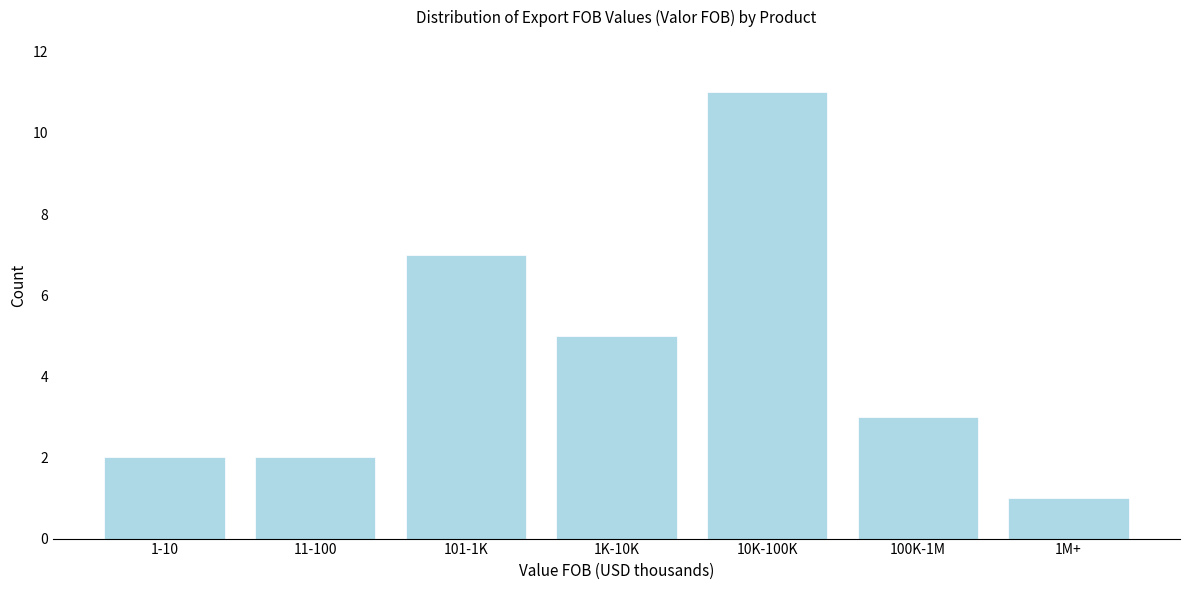

Reading left to right, list all the values displayed in this chart.

1-10=2	11-100=2	101-1K=7	1K-10K=5	10K-100K=11	100K-1M=3	1M+=1